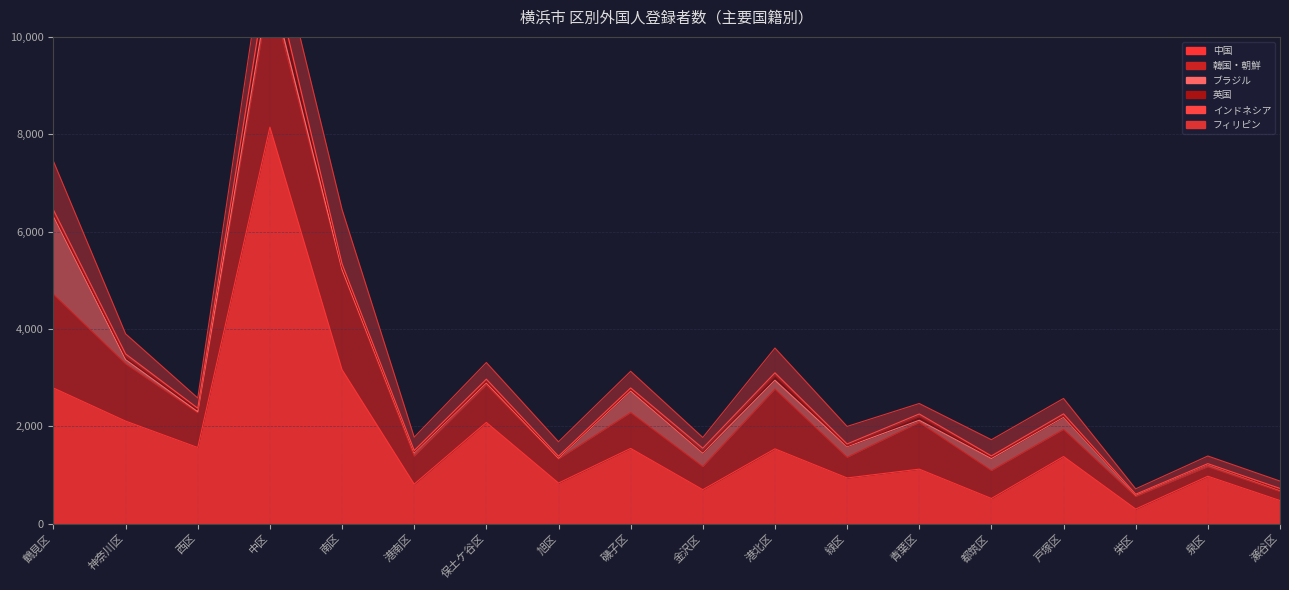

Is it true that ブラジル equals 281 at 金沢区?

True